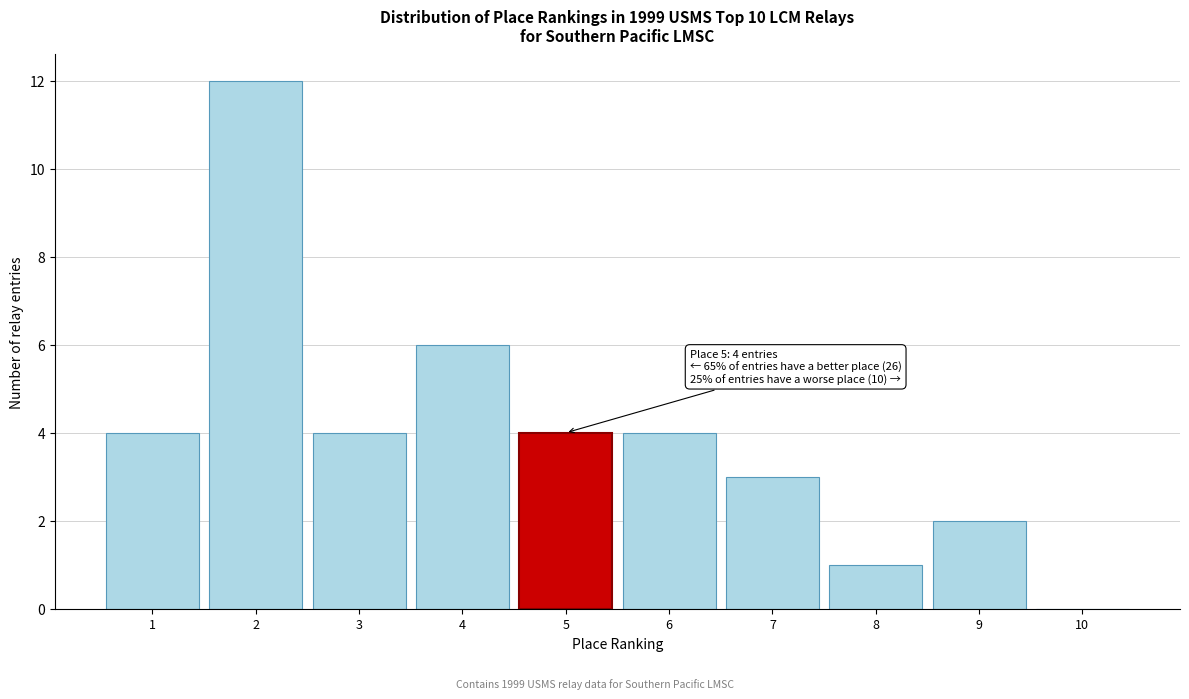

Over which range of the x-axis is the bar tallest?

1.5 to 2.5